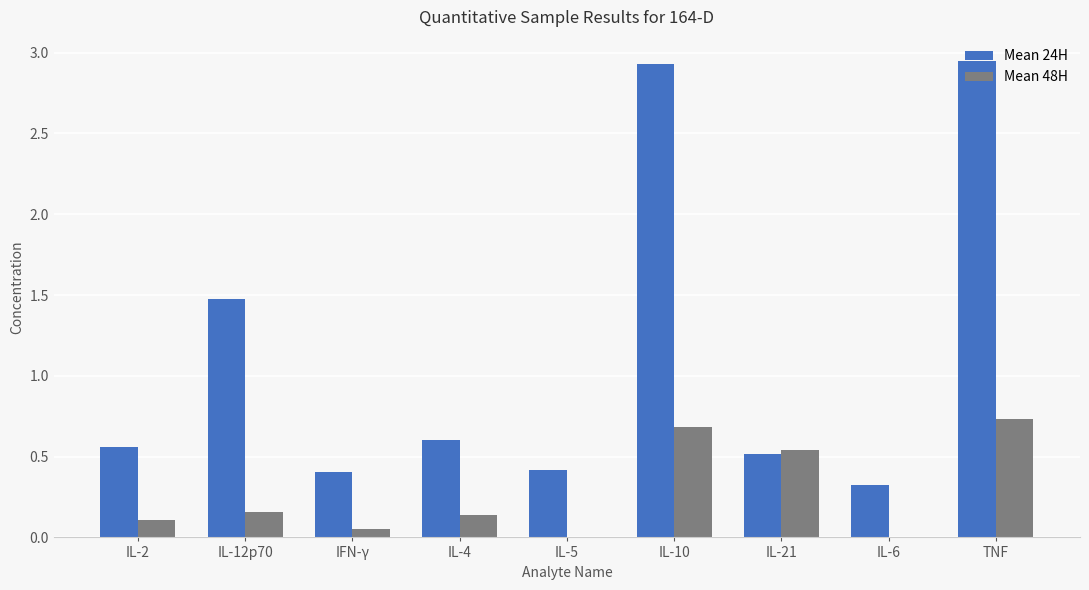

What are all the series names shown in the legend?

Mean 24H, Mean 48H